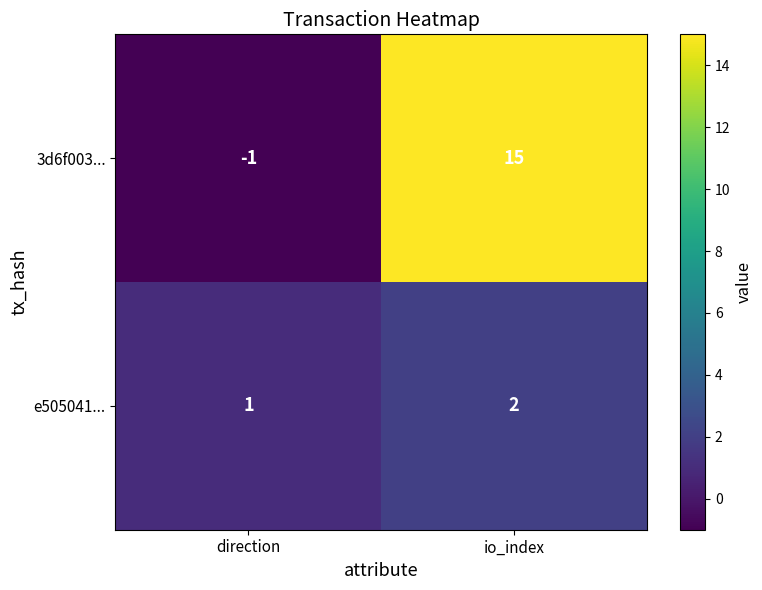

Rank the series by their maximum value, from lowest to highest.

e505041..., 3d6f003...